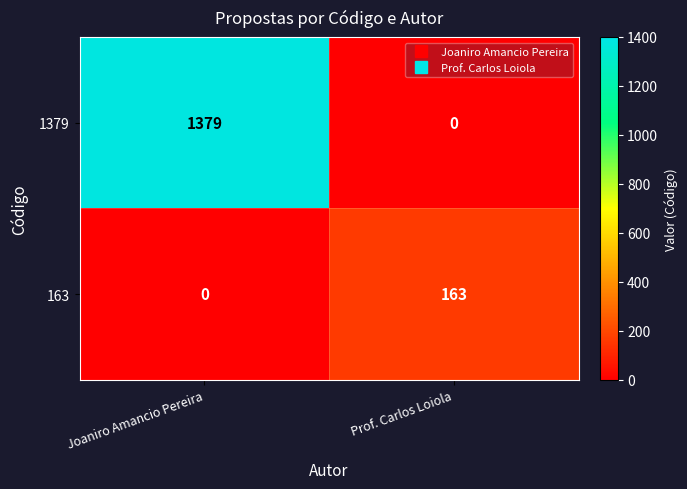

What is the greatest value displayed?

1379